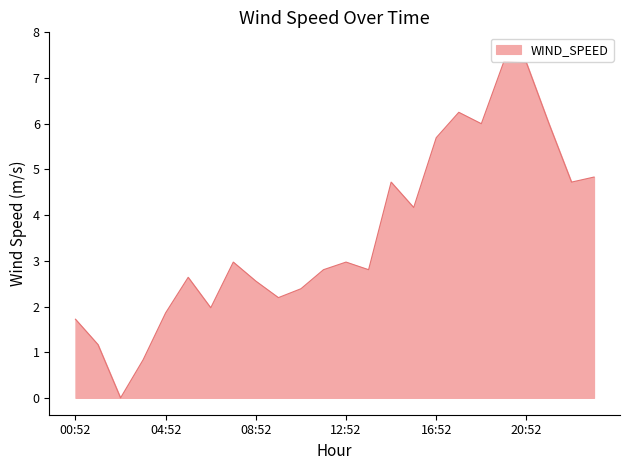

What is the greatest value displayed?

7.4